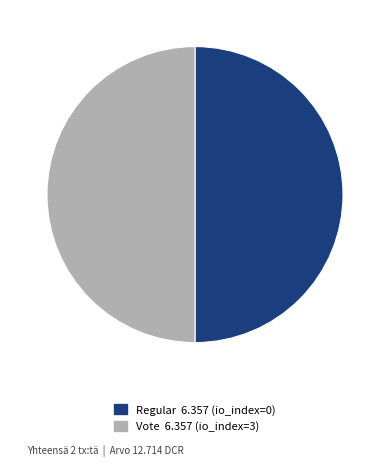

Is it true that Vote is 50% of the pie?

True